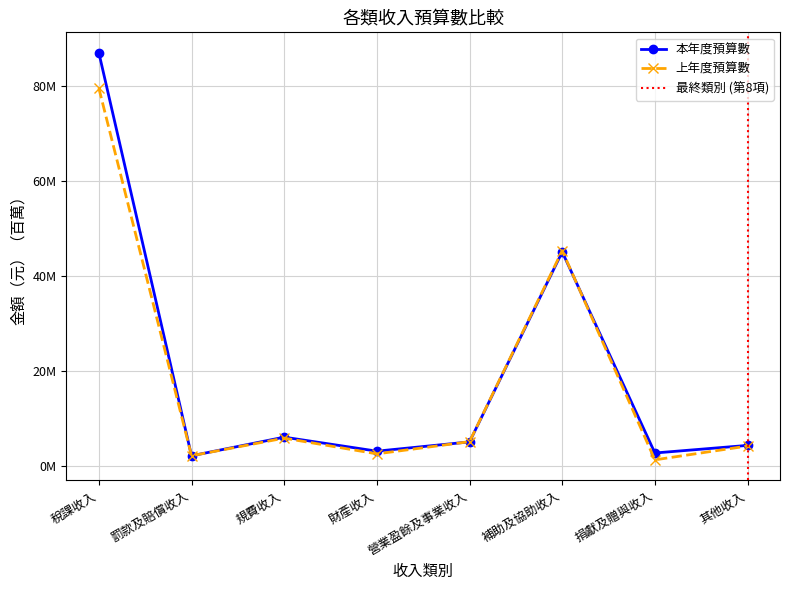

Is it true that 上年度預算數 equals 2087607 at 罰款及賠償收入?

True